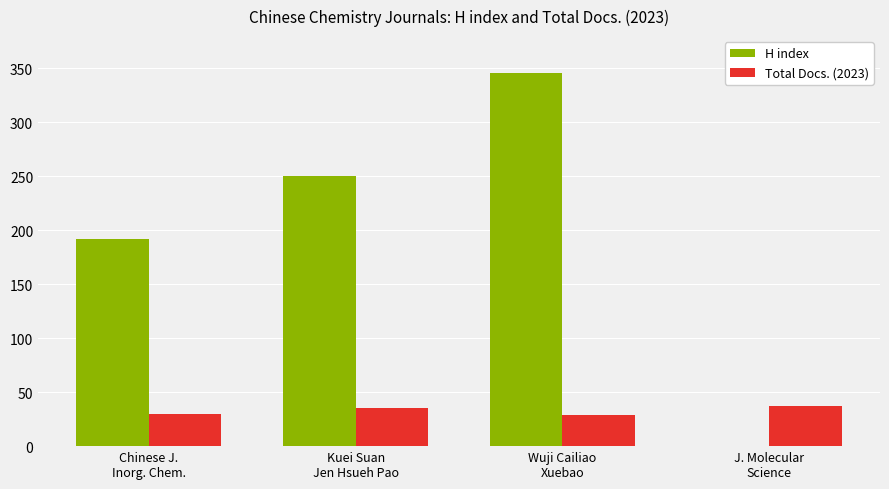

How many data points does each series have?

4